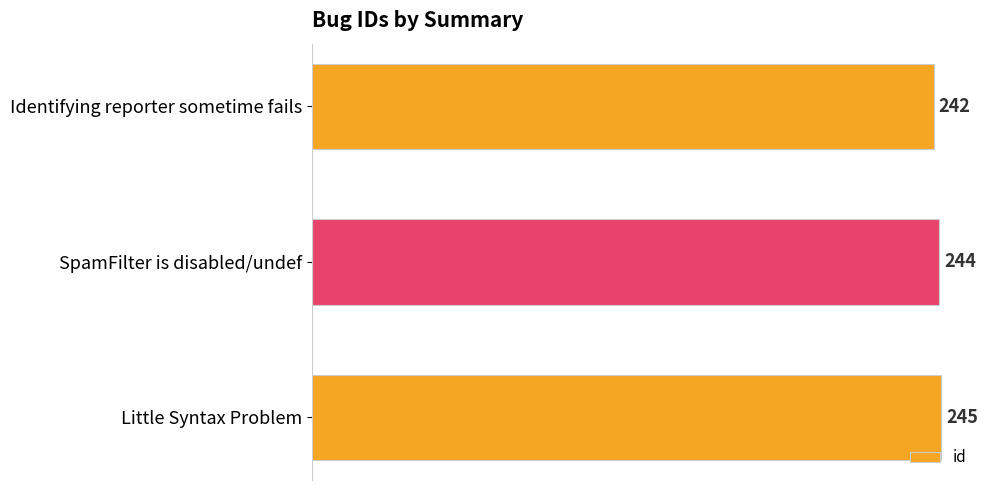

What is the change in value from Identifying reporter sometime fails to SpamFilter is disabled/undef?

+2